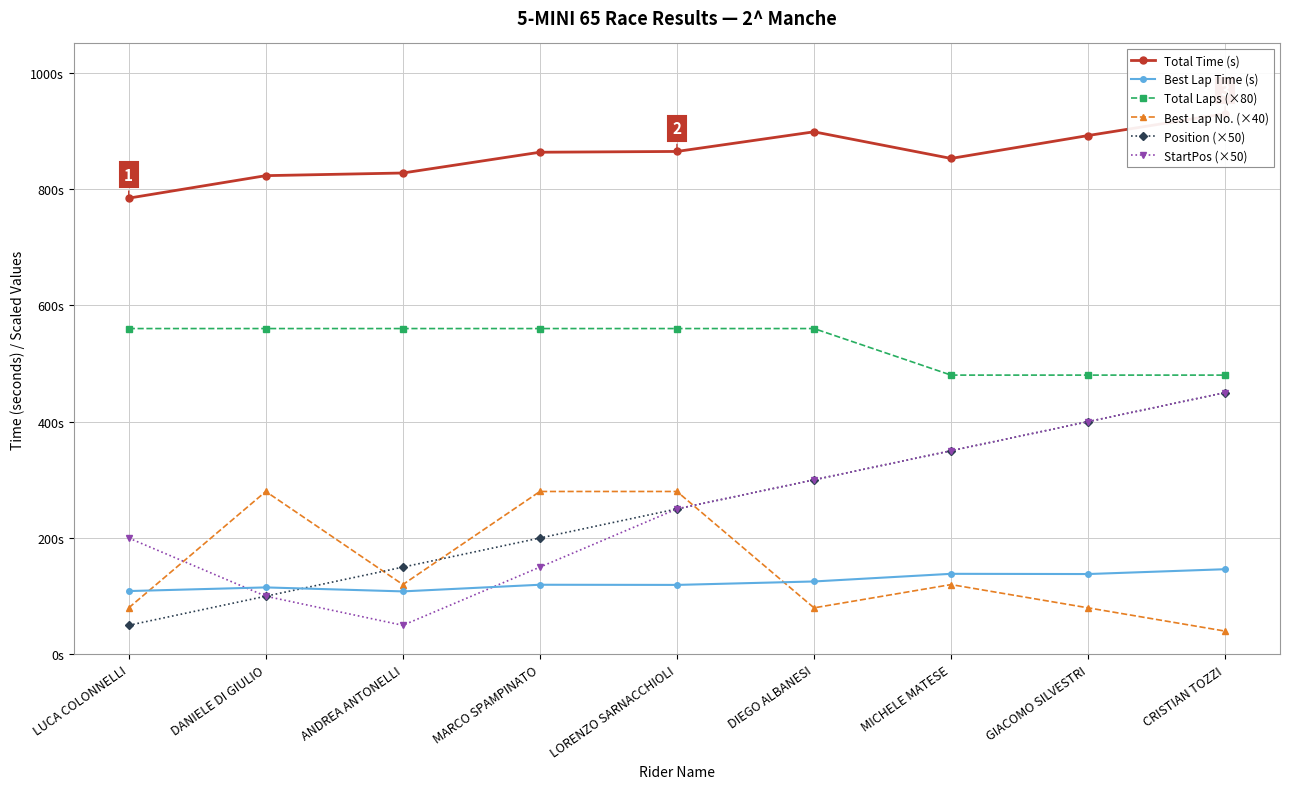

At which label is Best Lap Time (s) closest to 127?

DIEGO ALBANESI